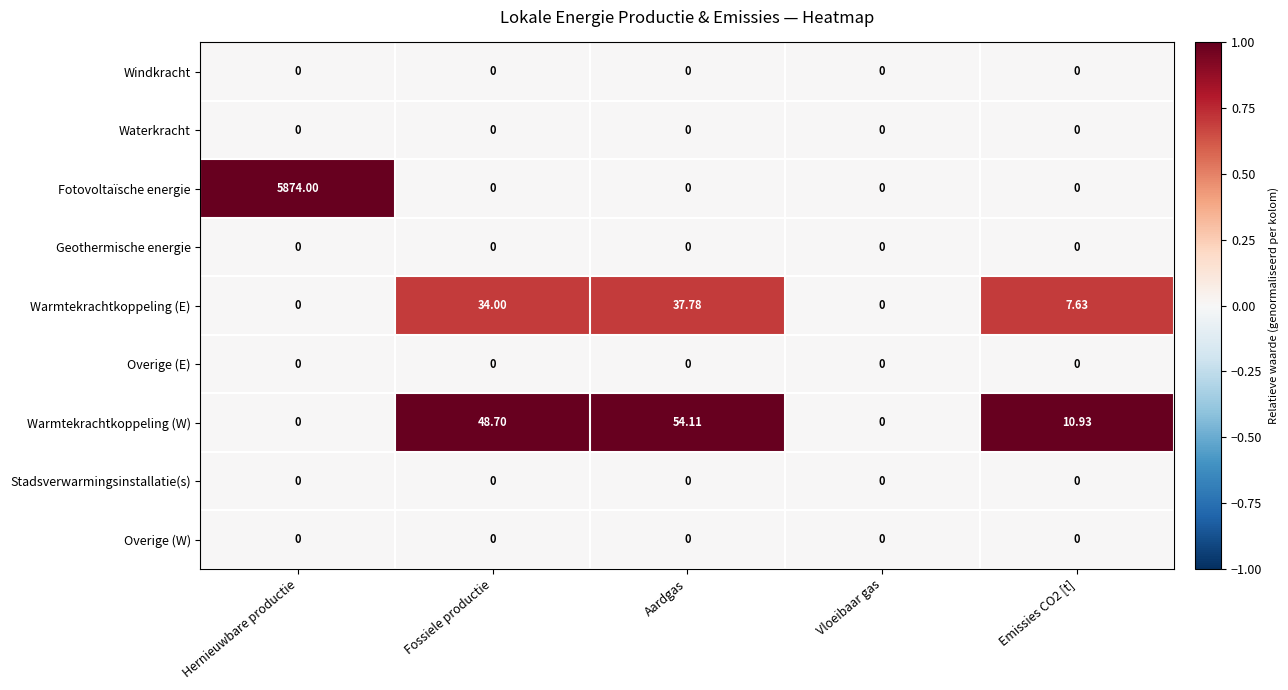

Which series has the widest spread of values?

Fotovoltaïsche energie